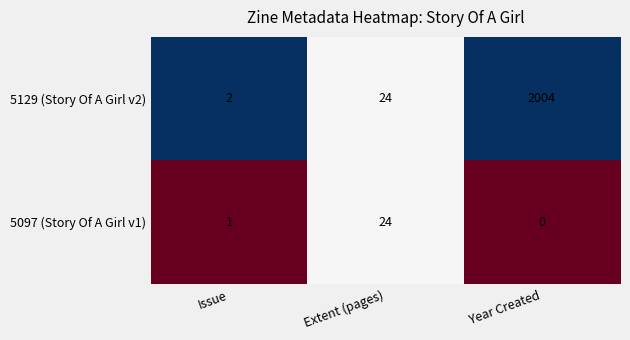

What is the total value across all series at Issue?

3